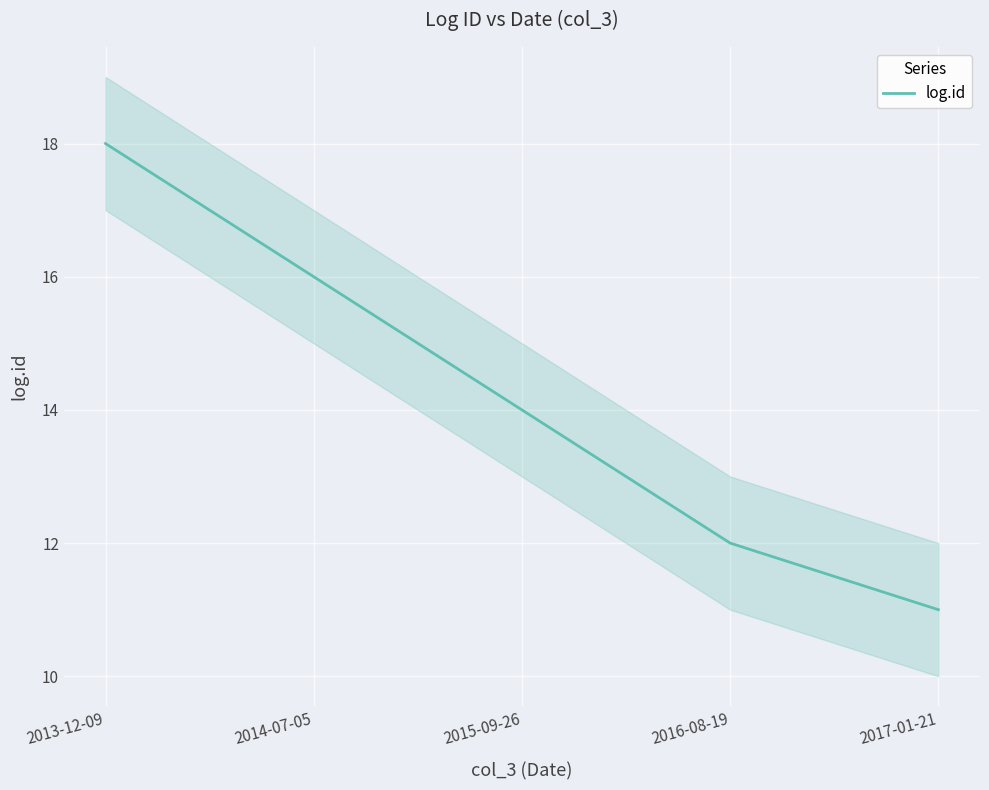

What position from the left is 2014-07-05?

2